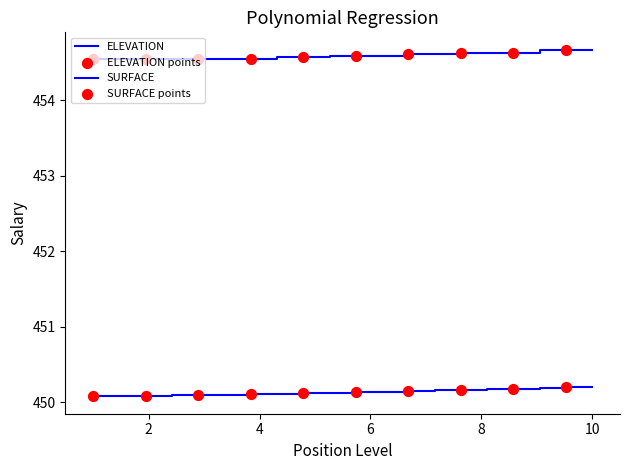

How many lines are shown in the chart?

2